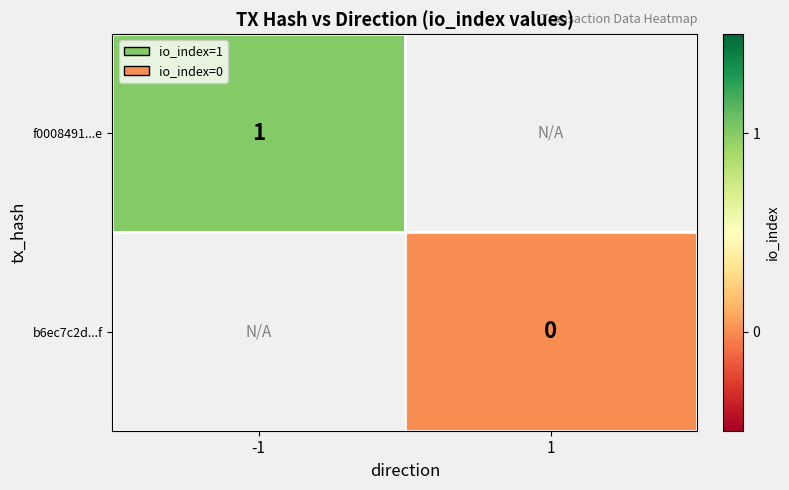

The f0008491...e series shows 0 at -1. True or false?

False